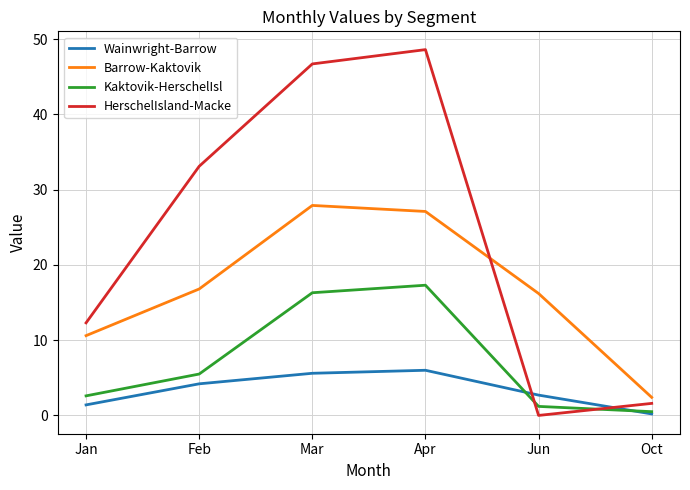

Reading left to right, what are all the values shown in this chart?

Wainwright-Barrow: Jan=1.4	Feb=4.2	Mar=5.6	Apr=6.0	Jun=2.7	Oct=0.2
Barrow-Kaktovik: Jan=10.6	Feb=16.8	Mar=27.9	Apr=27.1	Jun=16.2	Oct=2.4
Kaktovik-HerschelIsl: Jan=2.6	Feb=5.5	Mar=16.3	Apr=17.3	Jun=1.2	Oct=0.5
HerschelIsland-Macke: Jan=12.3	Feb=33.1	Mar=46.7	Apr=48.6	Jun=0.0	Oct=1.6